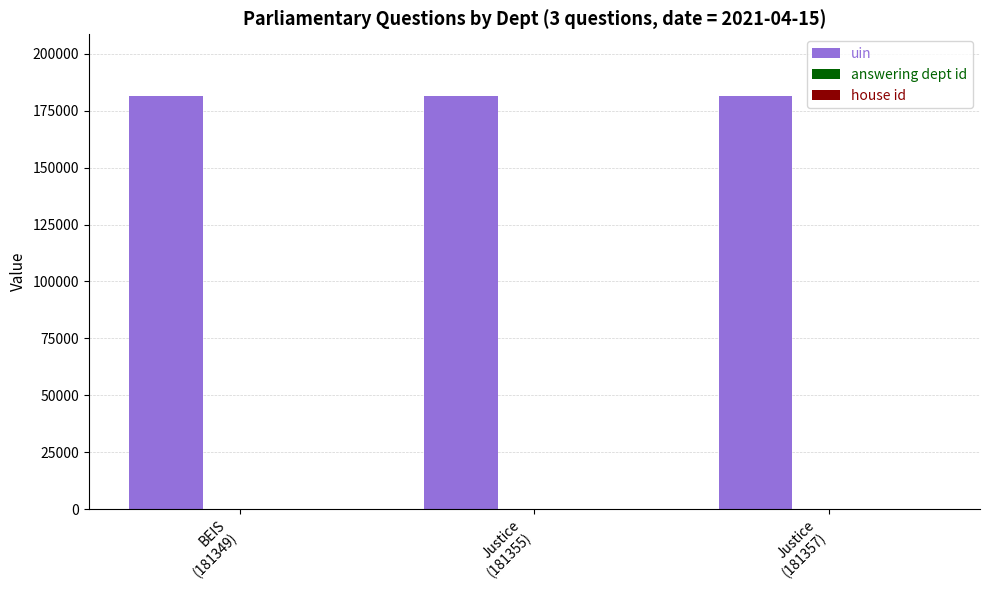

Which series has the largest total across all categories?

uin